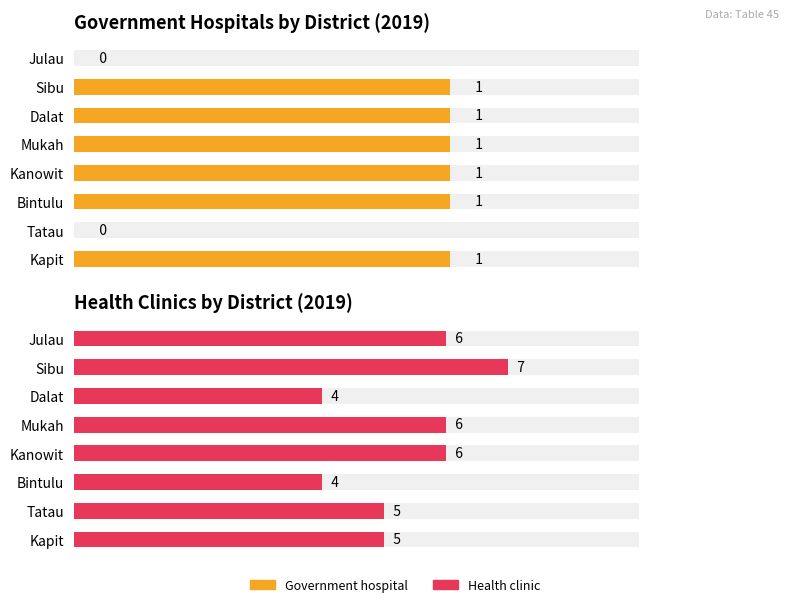

At how many categories does at least one series exceed 6?

1